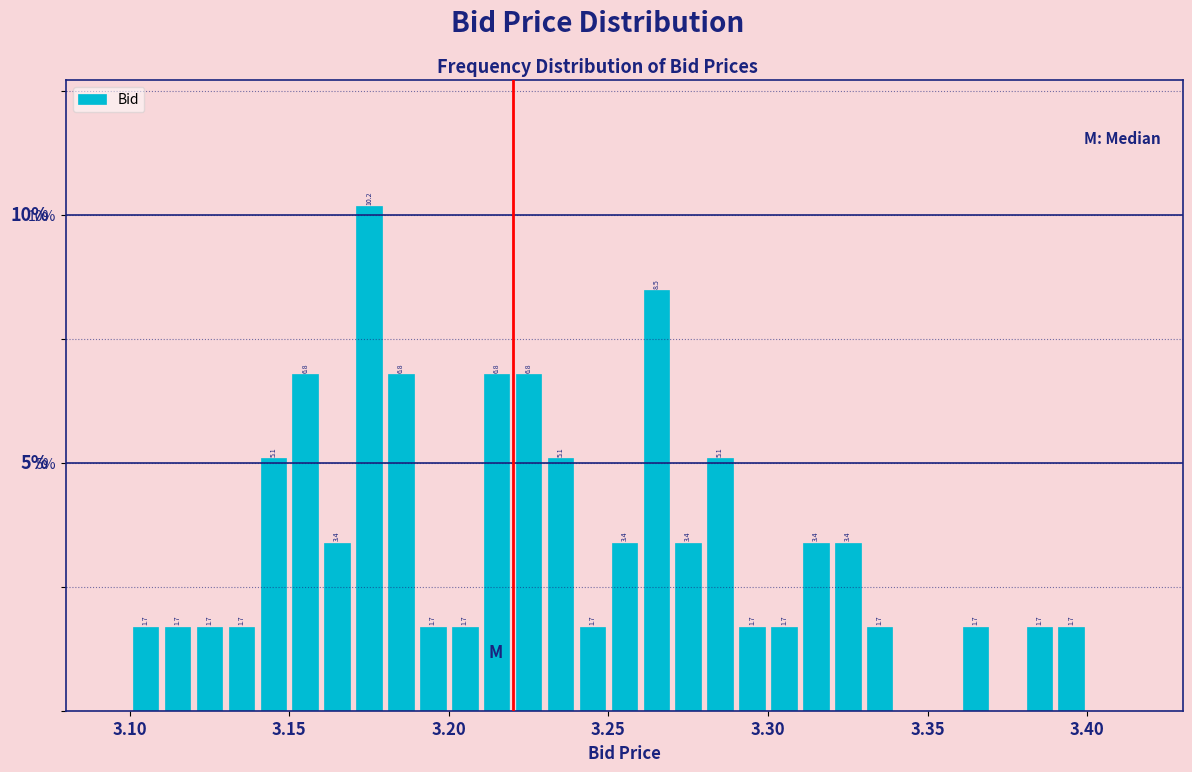

Around what value on the x-axis is the tallest bar? Give the approximate position of its centre, as read against the axis.

3.175